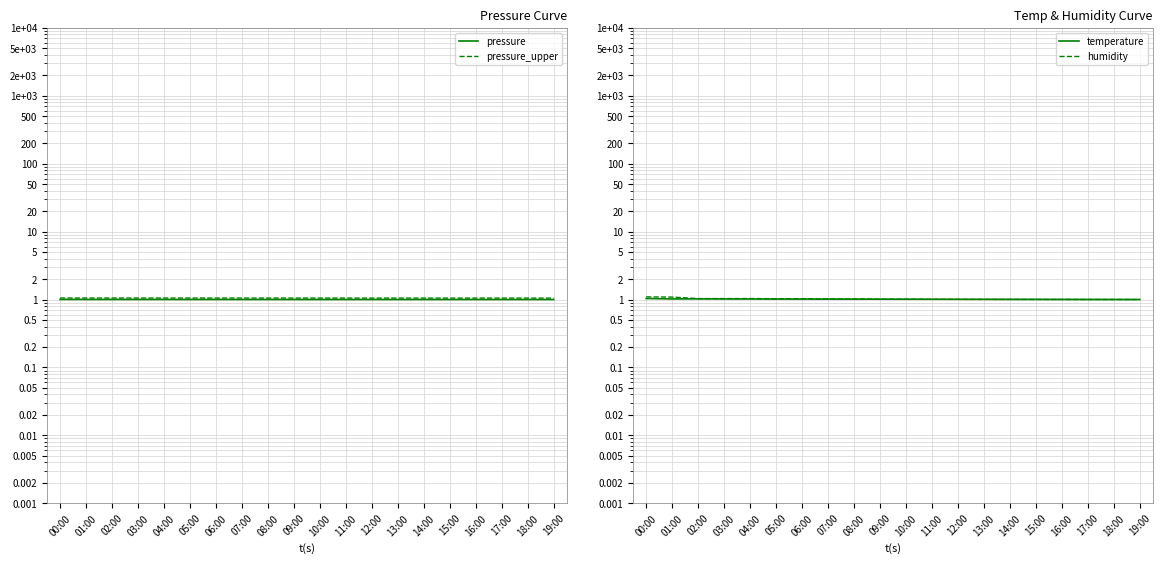

What is the value of the humidity point at the 1st from the left?

1.1